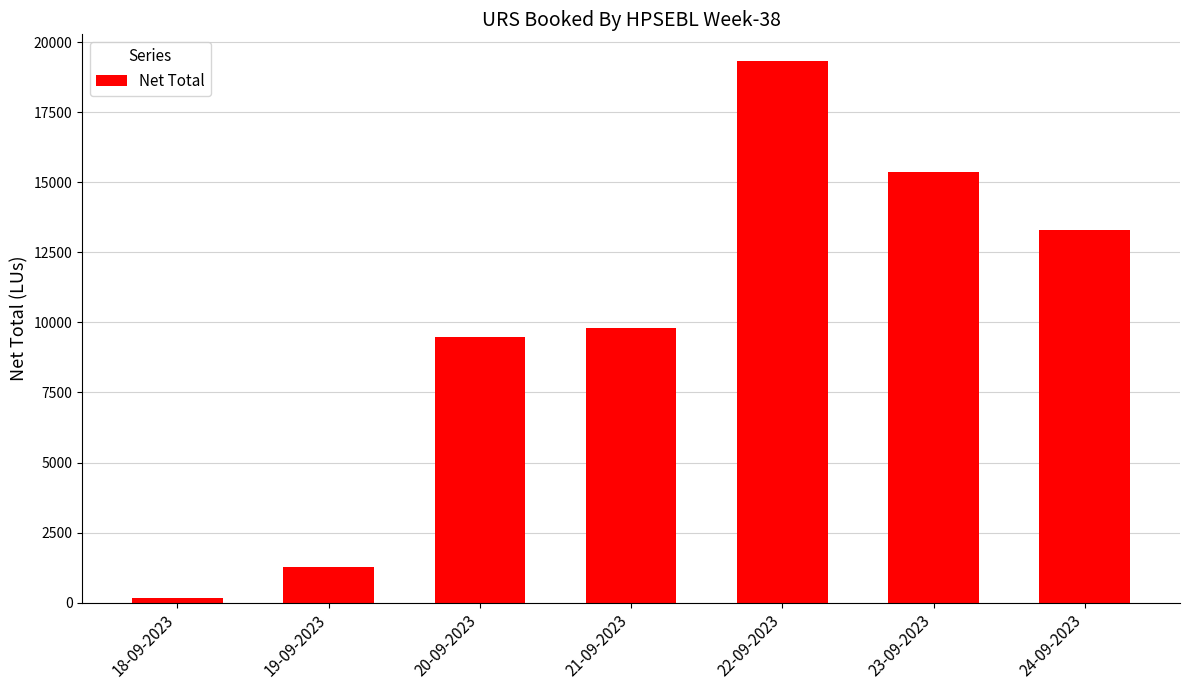

What is the change in value from 18-09-2023 to 22-09-2023?

+19152.1